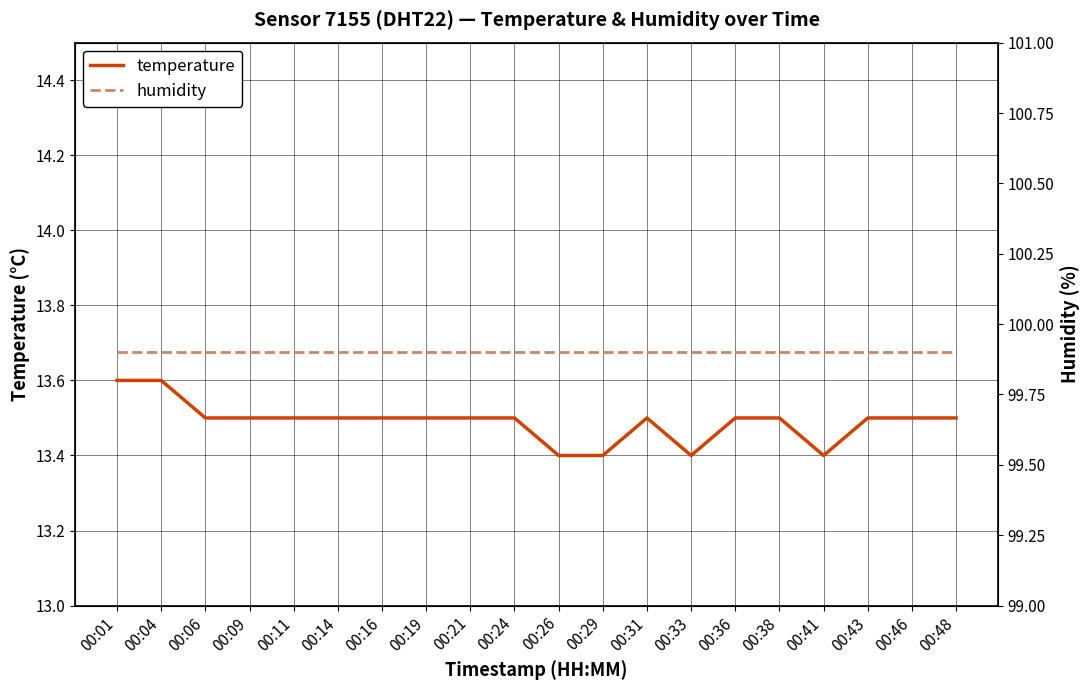

True or false: humidity has more than 1 points higher than both neighbors.

False